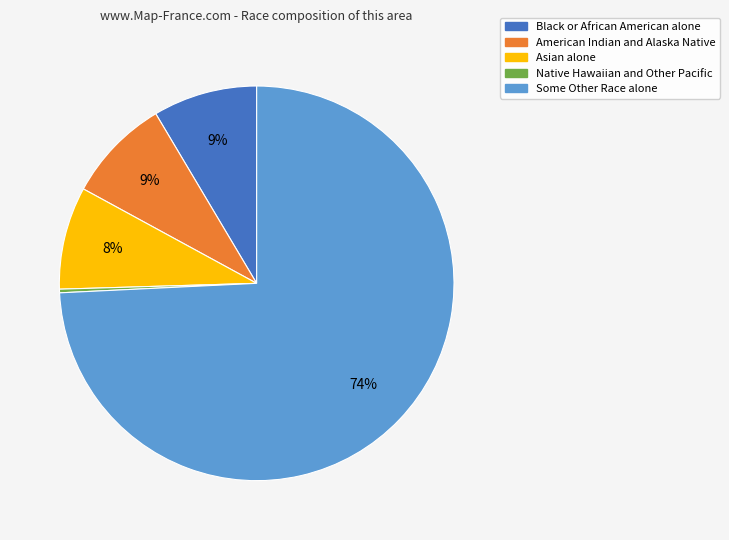

To the nearest percent, what is the difference between the Native Hawaiian and Other Pacific and Asian alone slice percentages?

8%